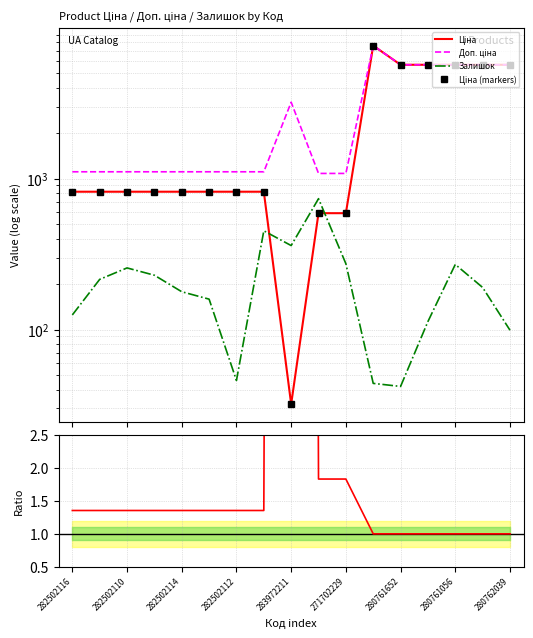

Reading left to right, list all the values displayed in this chart.

Ціна: 282502116=818.5	282502117=818.5	282502110=818.5	282502115=818.5	282502114=818.5	282502113=818.5	282502112=818.5	282502111=818.5	283972211=32.0	271702230=589.9	271702229=589.9	284392211=7596.5	280761652=5673.8	280761644=5673.8	280761056=5673.8	280761054=5673.8	280762039=5673.8
Доп. ціна: 282502116=1109.2	282502117=1109.2	282502110=1109.2	282502115=1109.2	282502114=1109.2	282502113=1109.2	282502112=1109.2	282502111=1109.2	283972211=3205.0	271702230=1081.7	271702229=1081.7	284392211=7596.5	280761652=5673.8	280761644=5673.8	280761056=5673.8	280761054=5673.8	280762039=5673.8
Залишок: 282502116=125.0	282502117=215.0	282502110=256.0	282502115=229.0	282502114=178.0	282502113=159.0	282502112=46.0	282502111=451.0	283972211=360.0	271702230=736.0	271702229=273.0	284392211=44.0	280761652=42.0	280761644=113.0	280761056=270.0	280761054=190.0	280762039=99.0